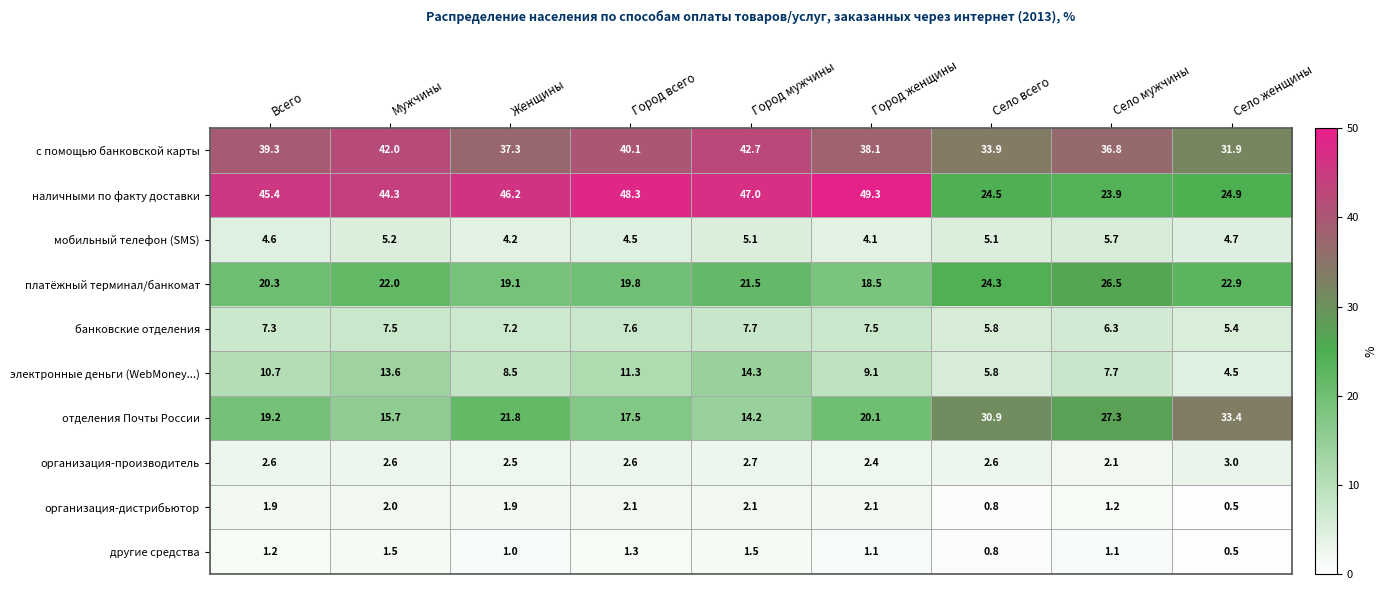

Which series has the widest spread of values?

наличными по факту доставки